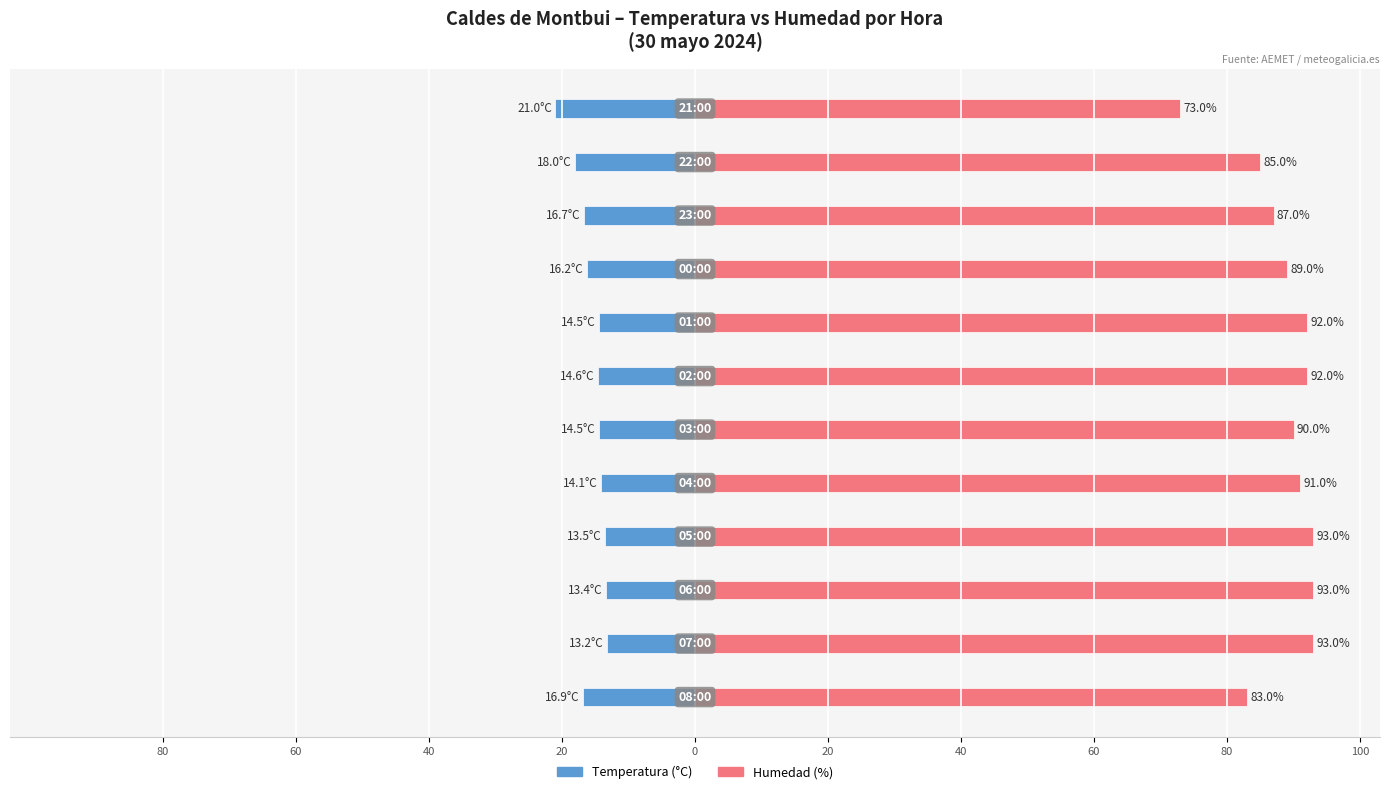

Reading right to left, extract all data points from this chart.

Temperatura (°C): -21.0	-18.0	-16.7	-16.2	-14.5	-14.6	-14.5	-14.1	-13.5	-13.4	-13.2	-16.9
Humedad (%): 73.0	85.0	87.0	89.0	92.0	92.0	90.0	91.0	93.0	93.0	93.0	83.0